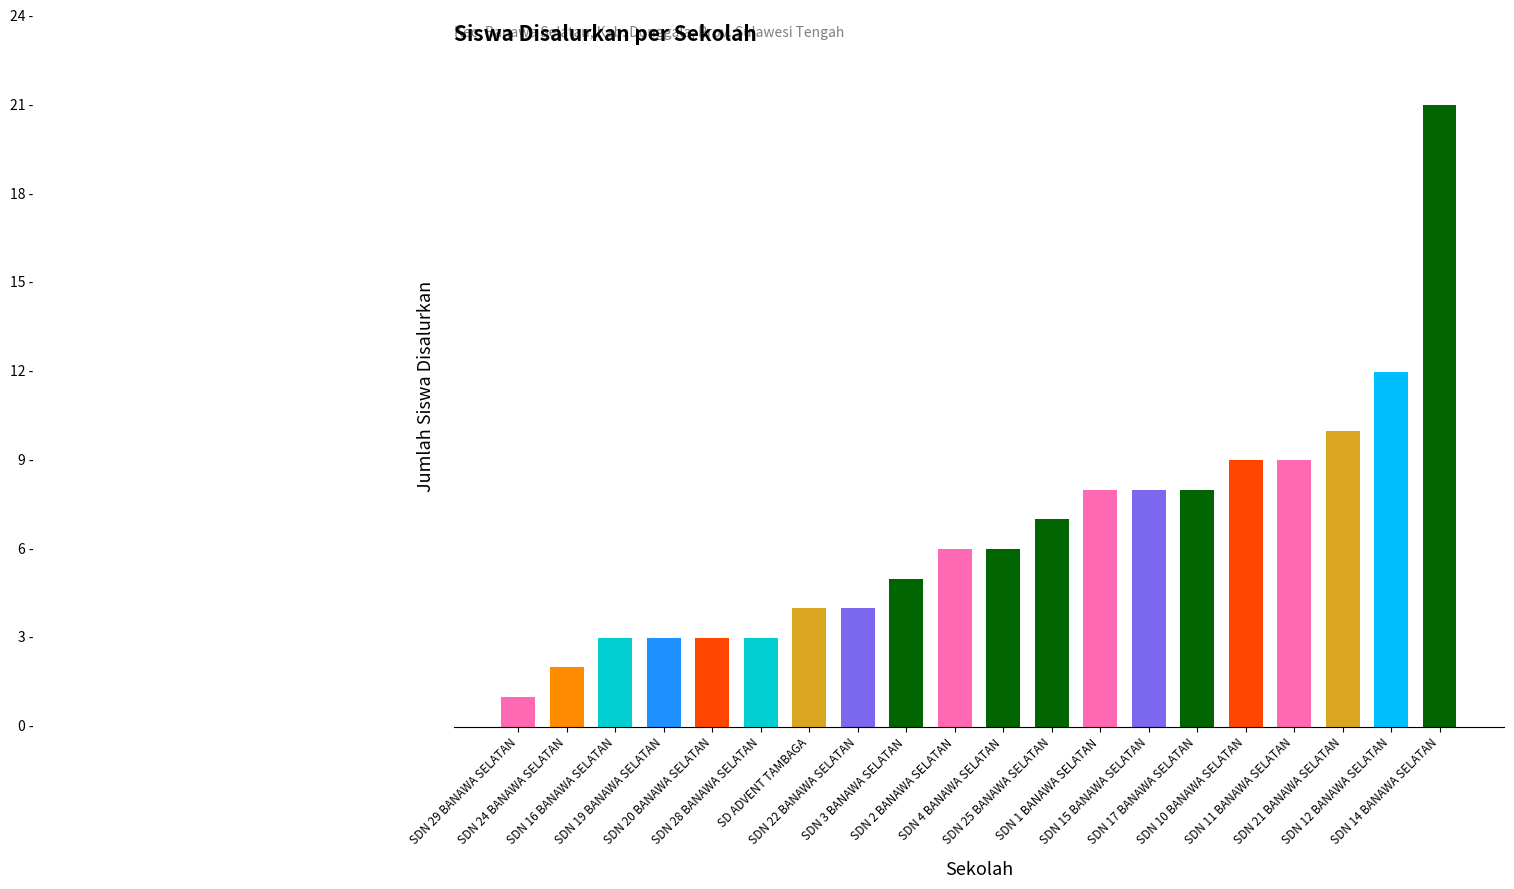

Which category has the highest value across all series?

SDN 14 BANAWA SELATAN